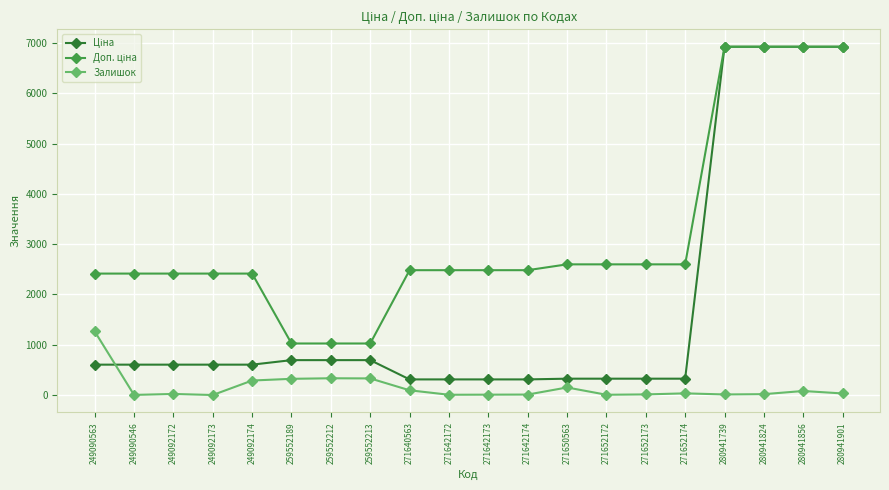

What is the total value across all series at 249092174?

3306.6